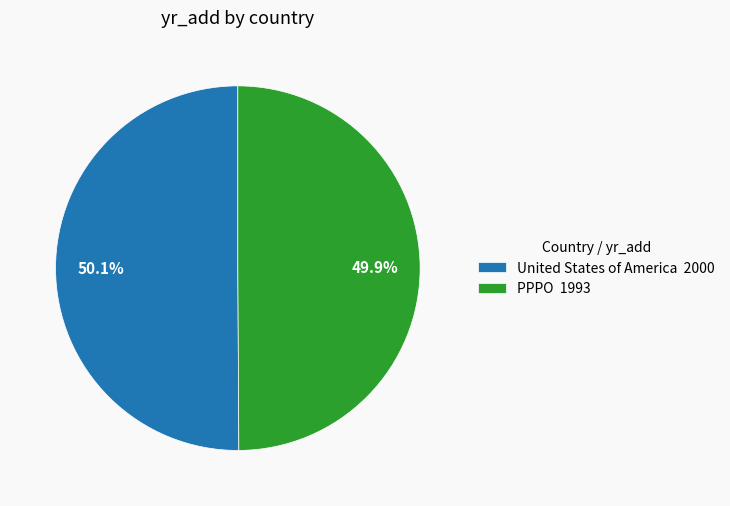

What percentage do PPPO and United States of America together represent?

100.0%